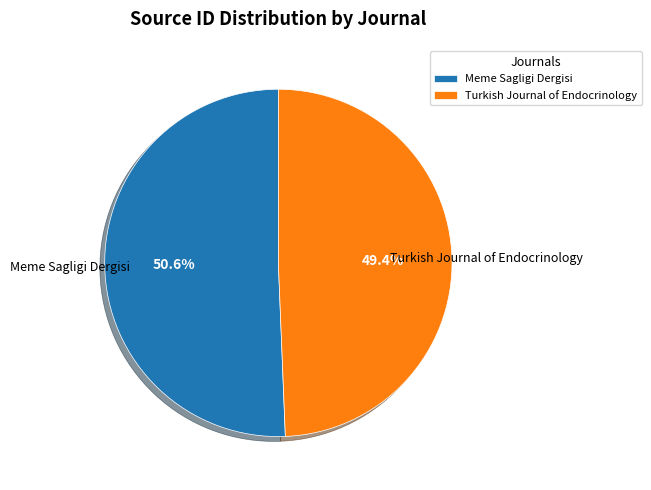

What percentage is the Meme Sagligi Dergisi slice, to the nearest percent?

51%